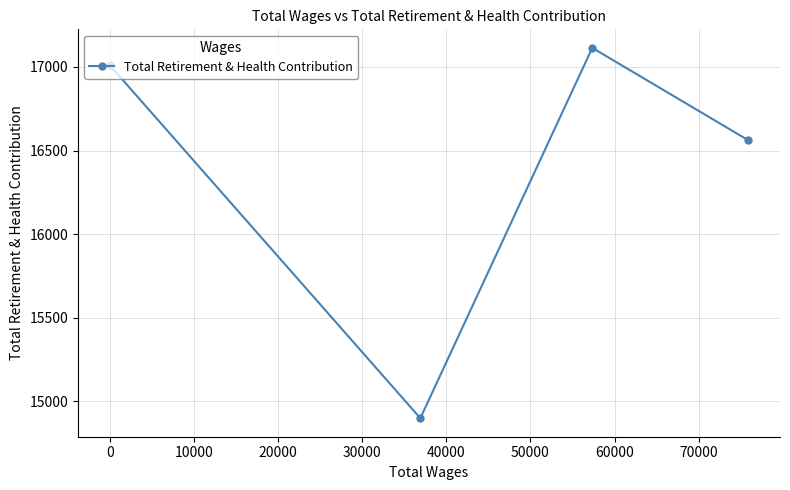

True or false: the data has more than 1 interior local peaks.

False